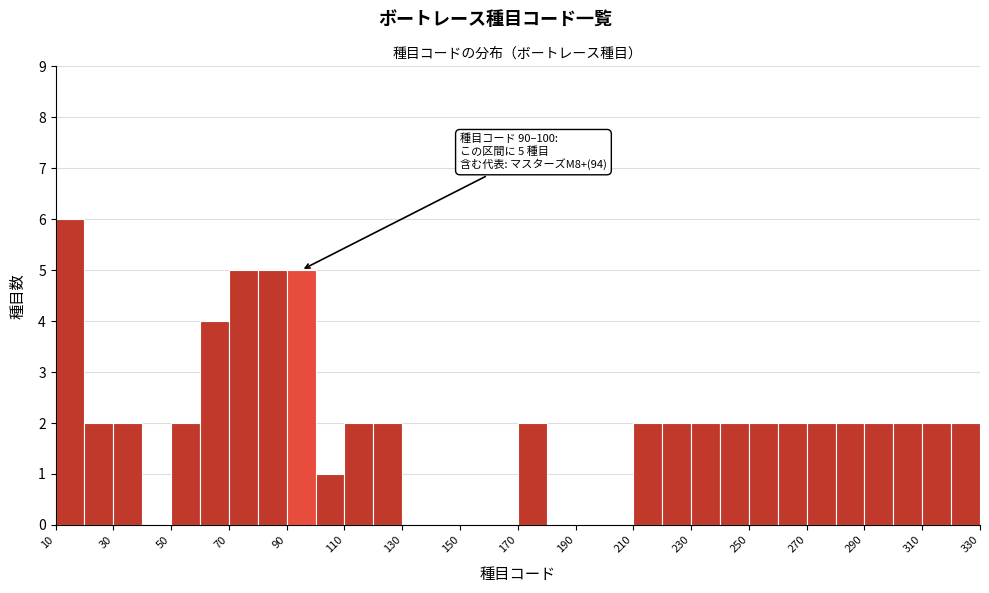

Over which range of the x-axis is the bar tallest?

10 to 20